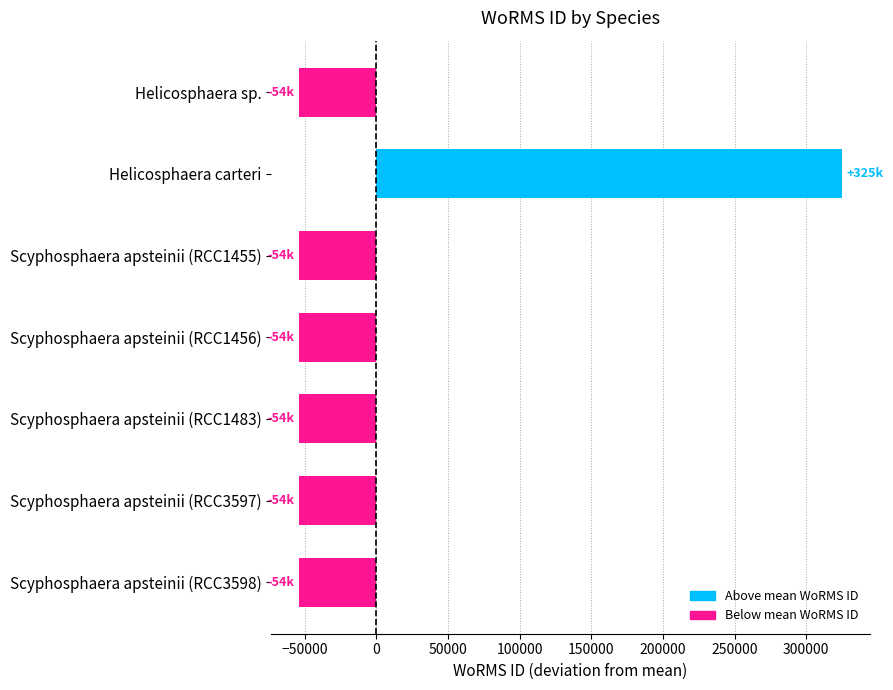

What is the smallest value displayed?

-54304.6